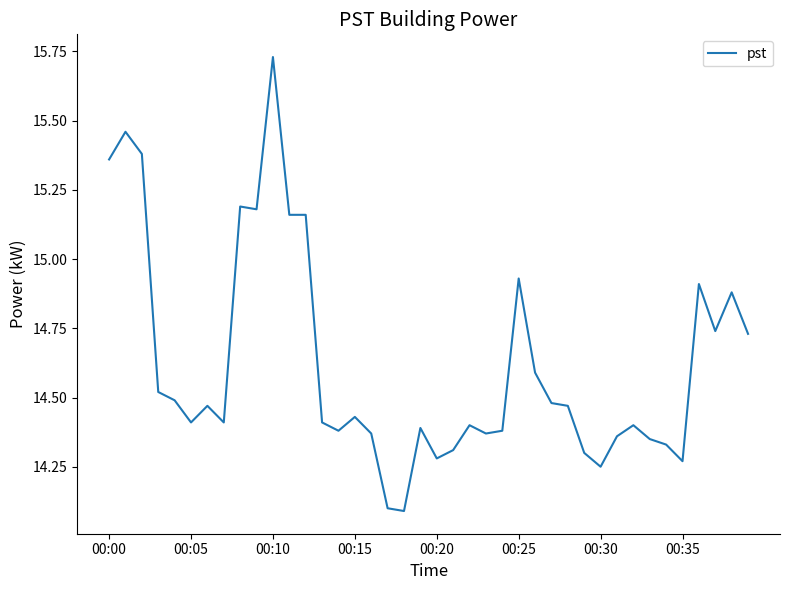

What is the difference between the second highest and minimum values?

1.4